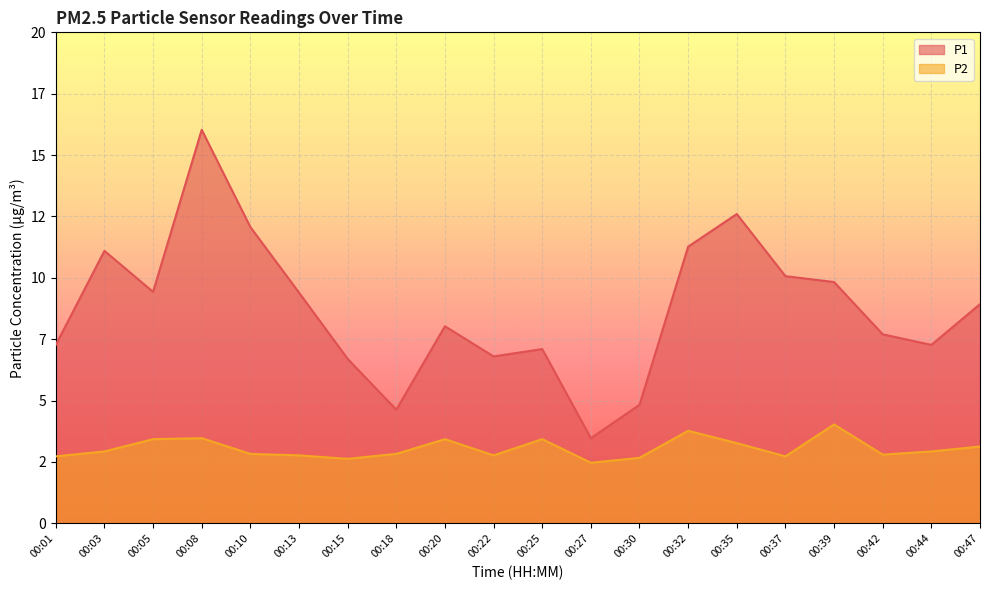

What is the value of the P1 point at the 1st from the left?

7.3